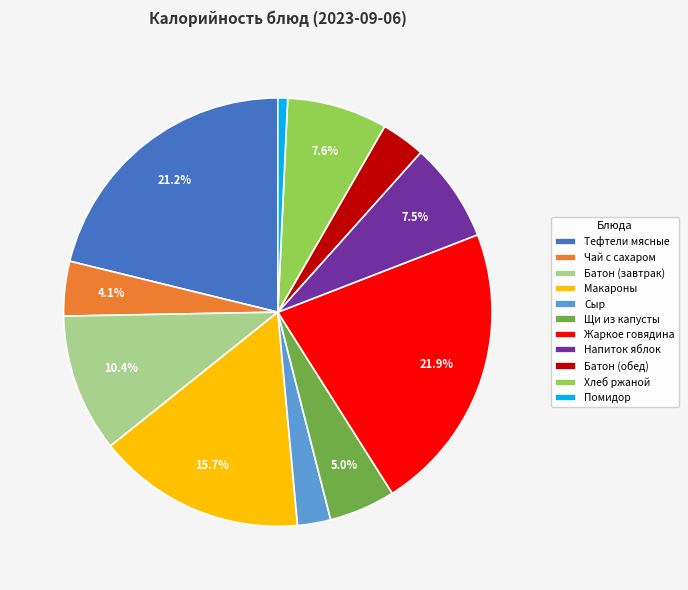

What is the smallest slice in the pie chart?

Помидор